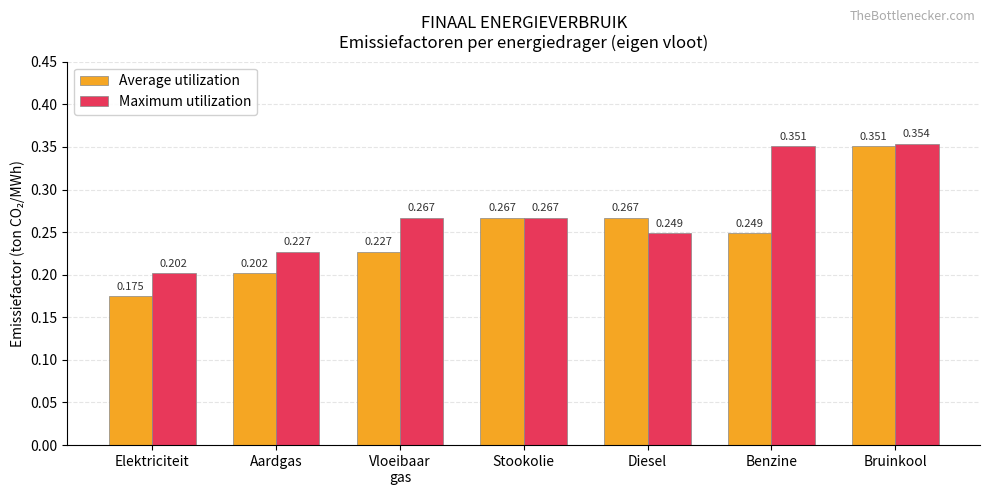

Rank the series by their average value, from lowest to highest.

Average utilization, Maximum utilization